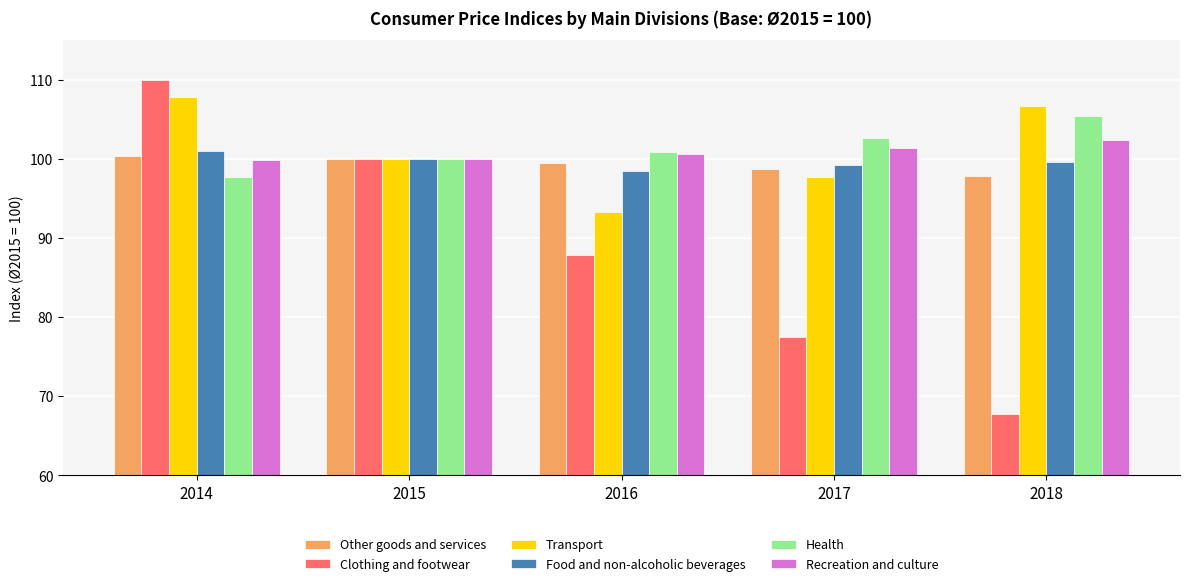

What is the lowest value of the Other goods and services series?

97.8